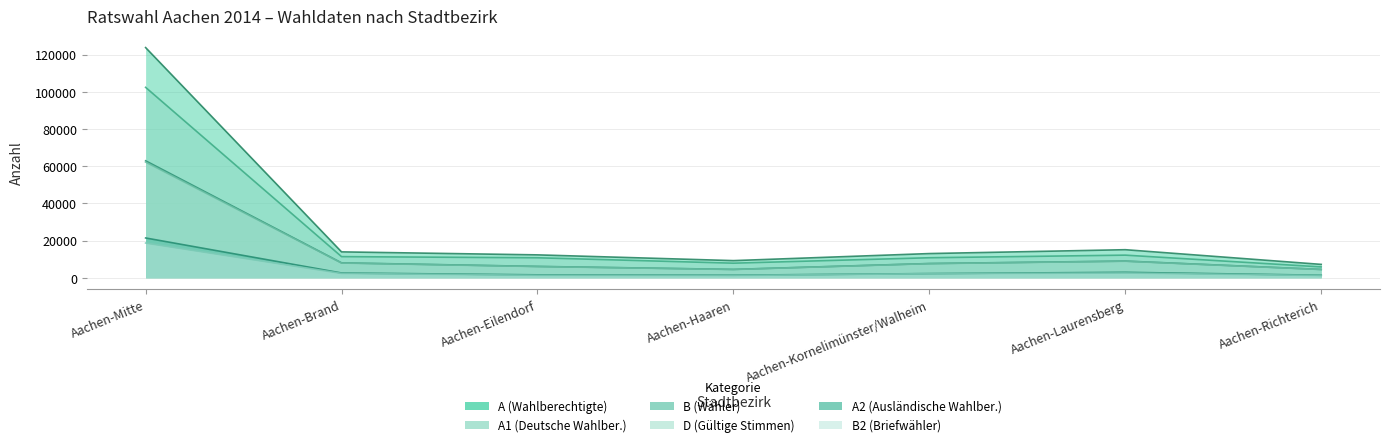

Which series changed the most between Aachen-Brand and Aachen-Richterich?

A (Wahlberechtigte)